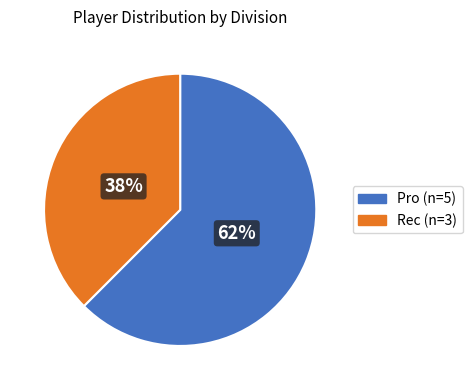

True or false: Rec accounts for 29% of the total.

False